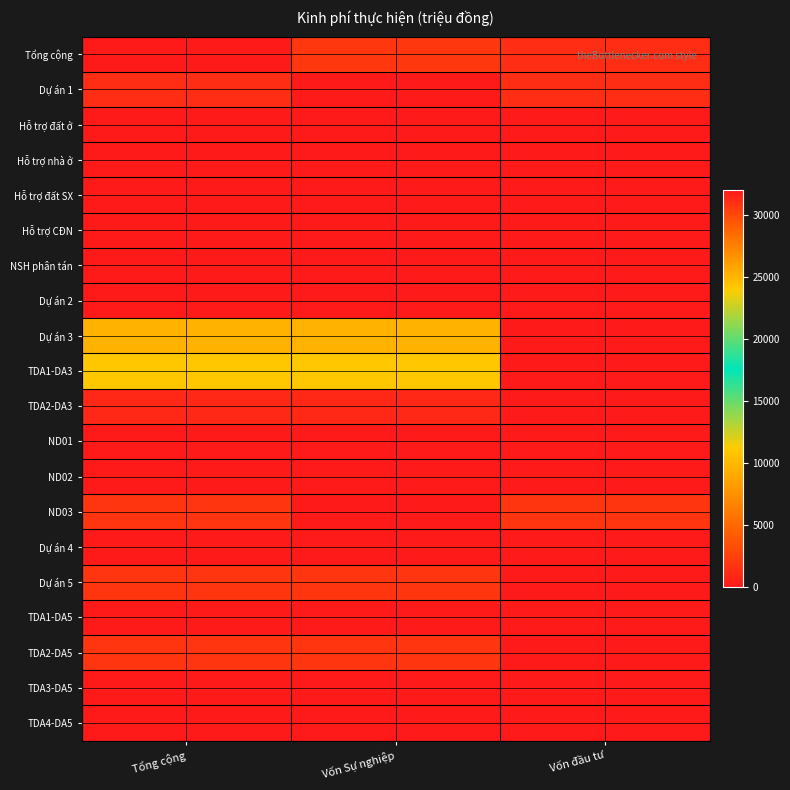

At how many categories does at least one series exceed 17348?

2